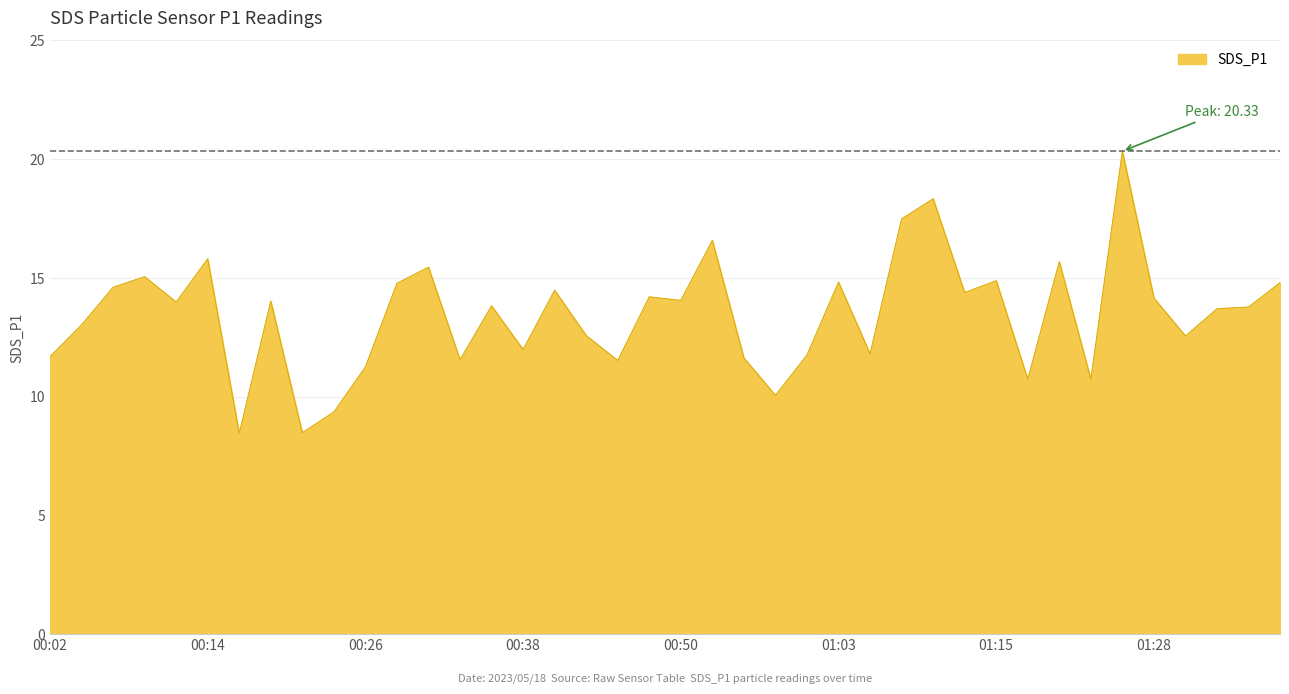

What is the maximum value shown in the chart?

20.3